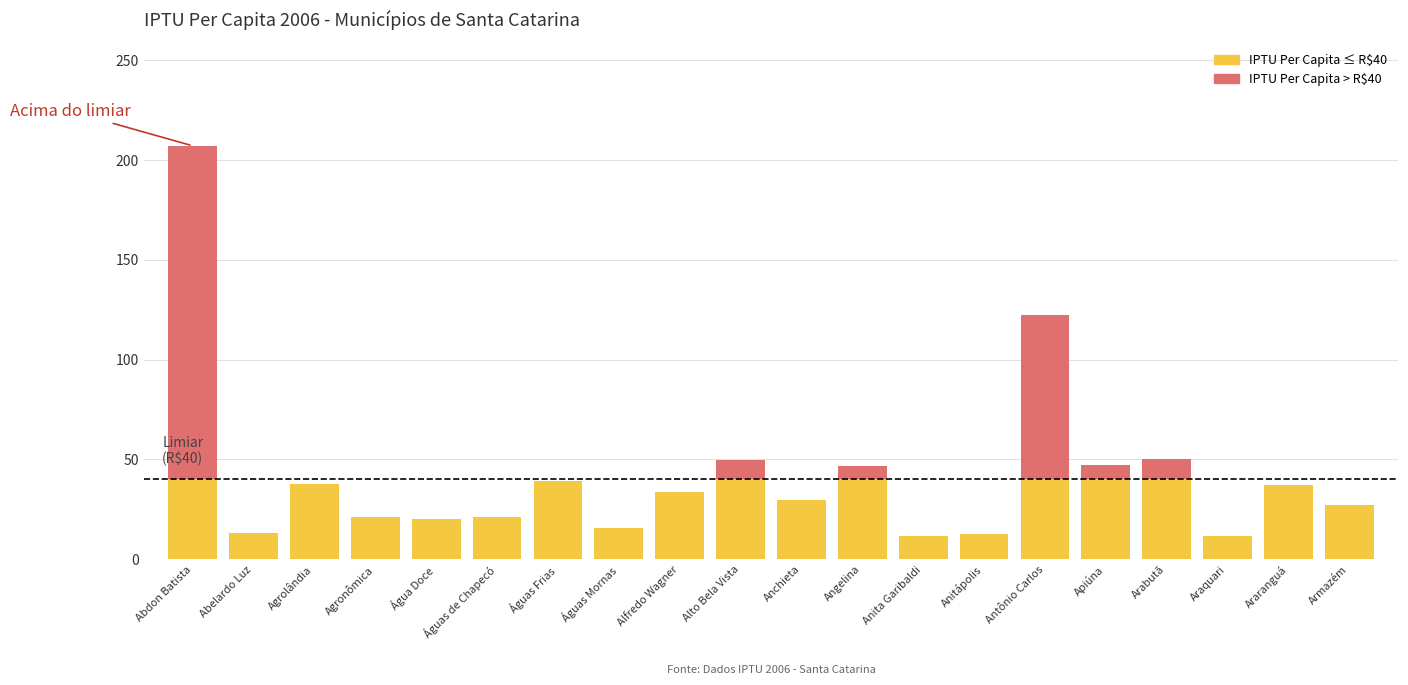

How many data points in Acima do limiar are above 0?

6